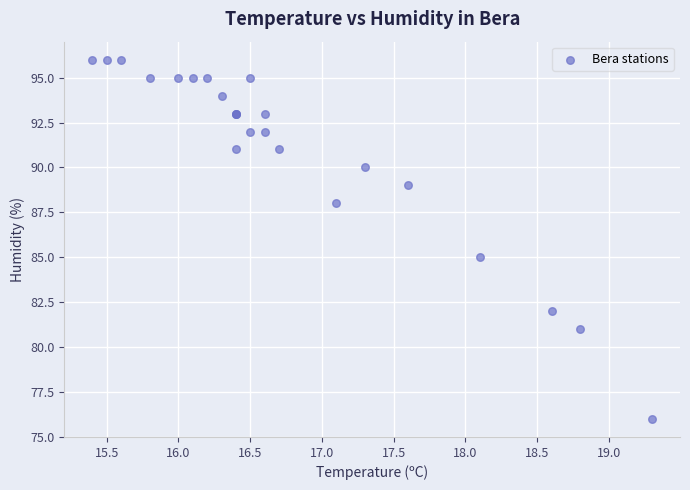

What Y value in the scatter plot is closest to 86?

85